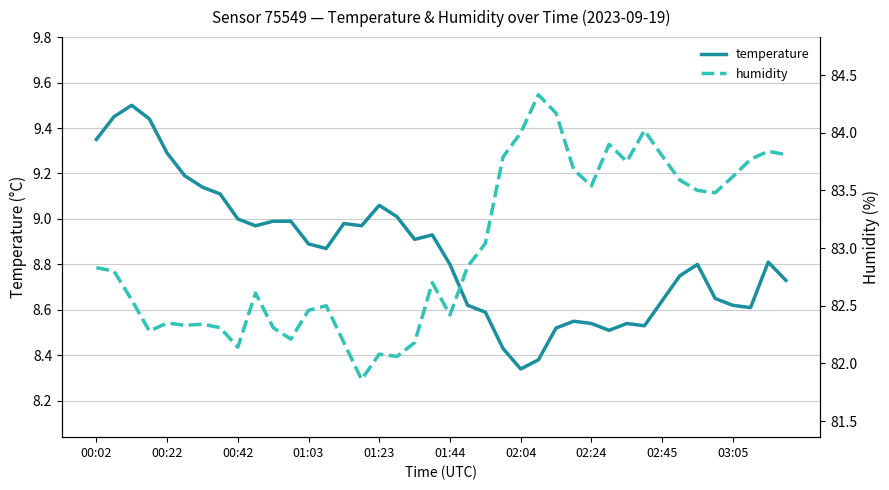

What is the maximum value for humidity?

84.3